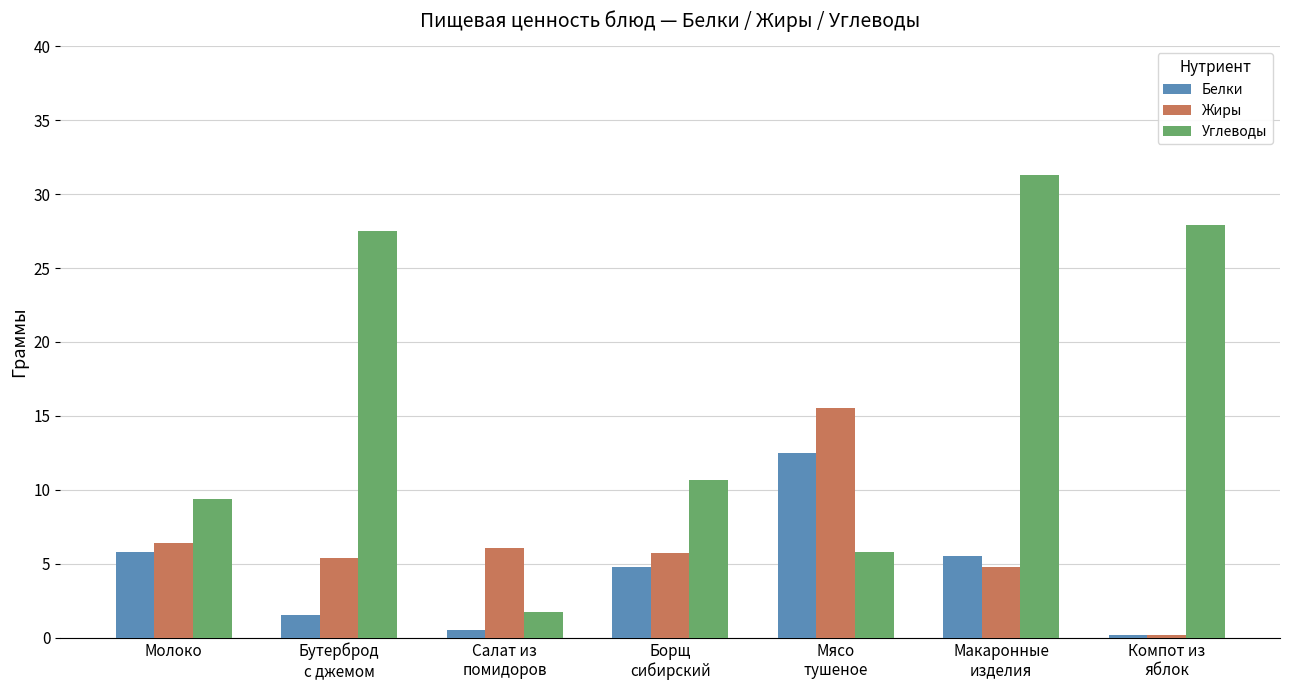

True or false: Углеводы has a value of 9.4 at Молоко.

True